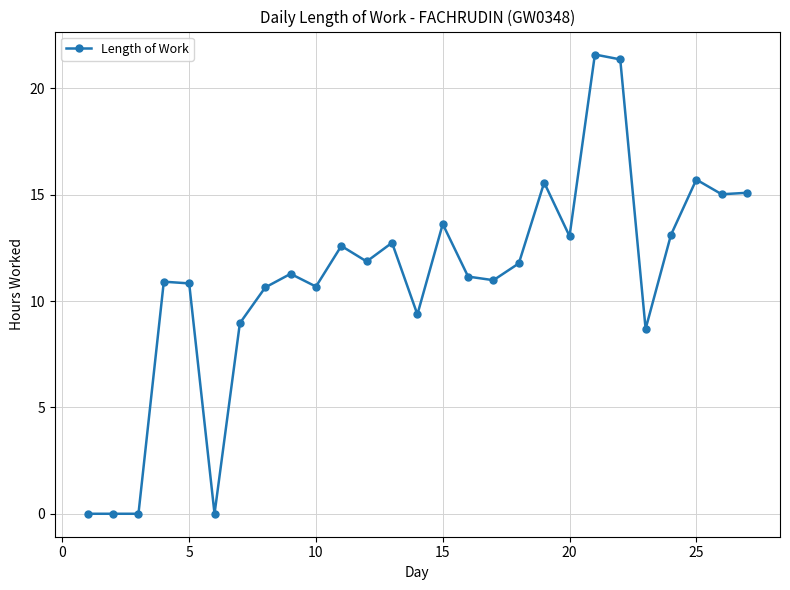

True or false: there are more than 2 points higher than both neighbors.

True